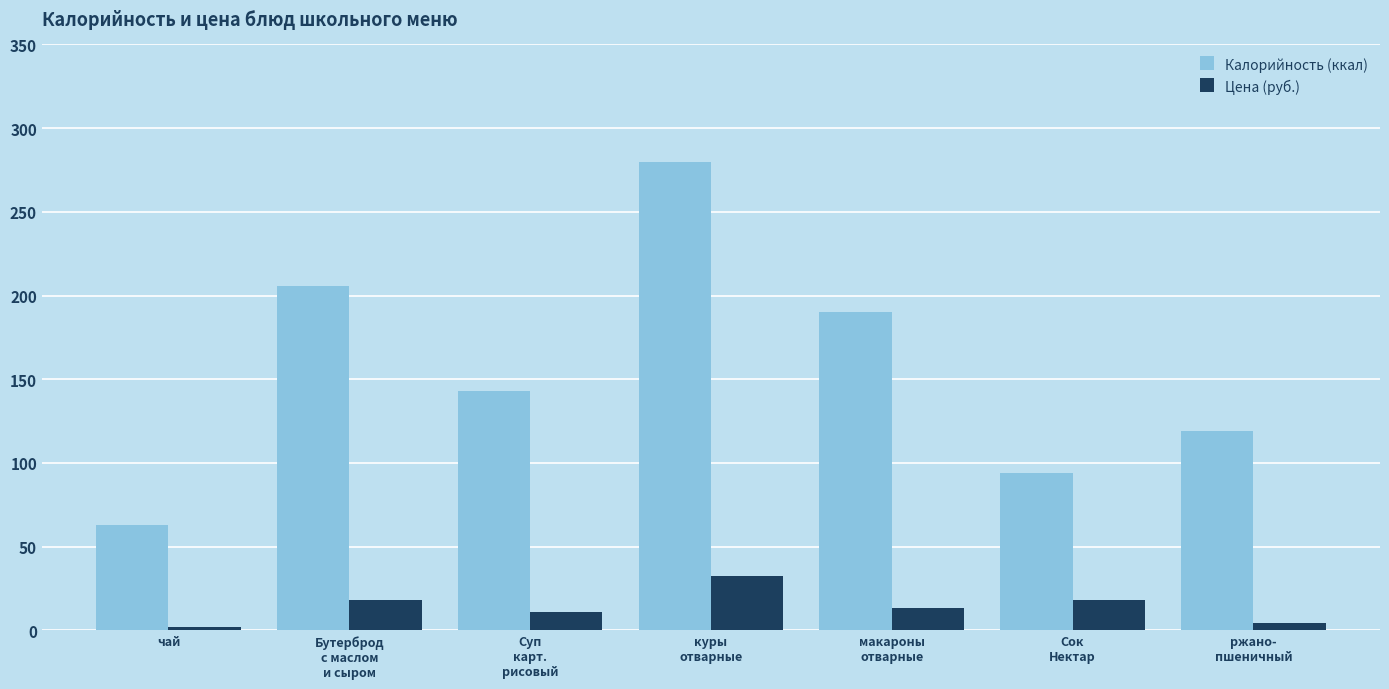

At which label does Калорийность (ккал) first exceed 143?

Бутерброд
с маслом
и сыром